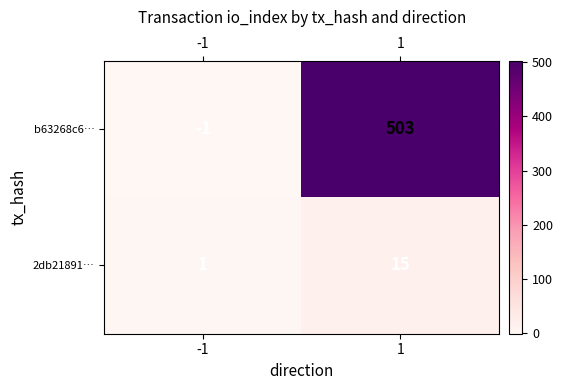

List the series in order of their overall mean, lowest first.

2db21891…, b63268c6…